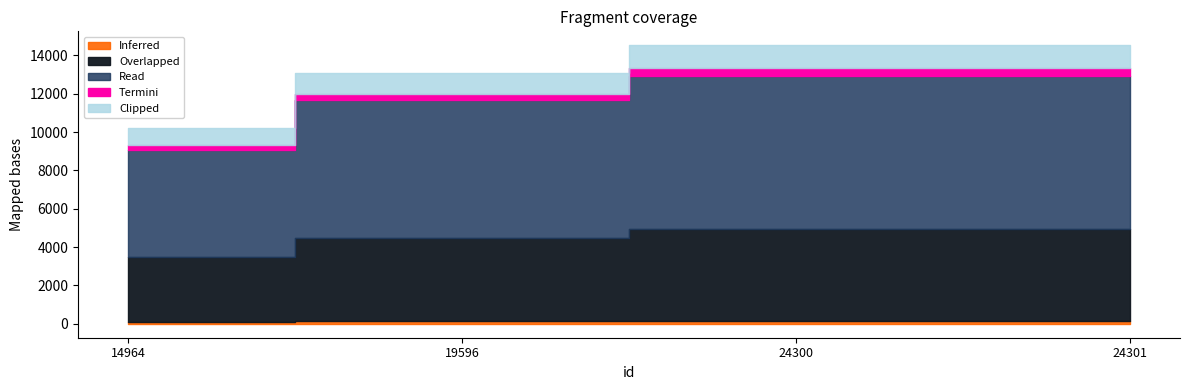

Rank the categories by value from lowest to highest.

14964, 19596, 24300, 24301